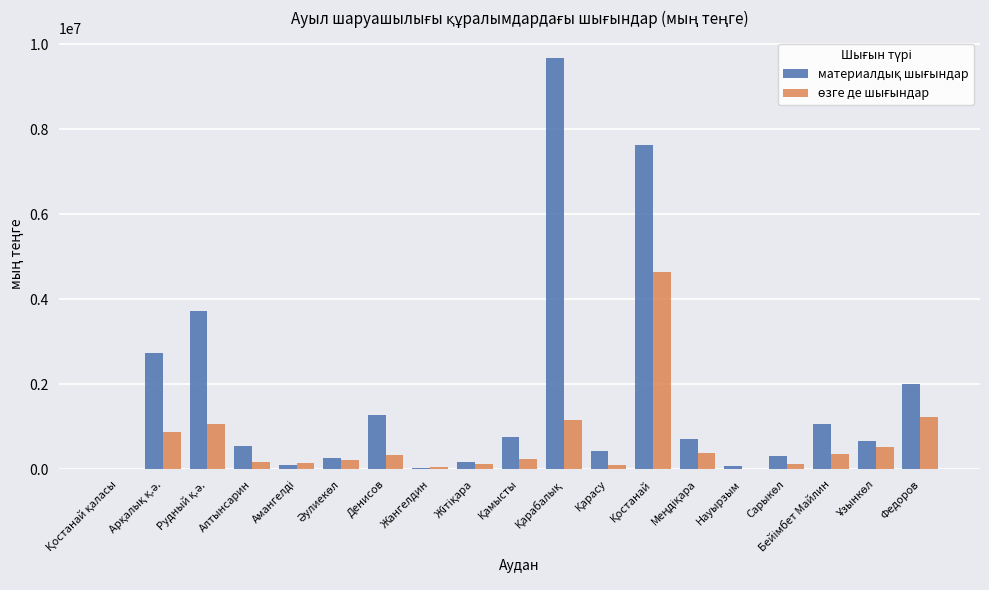

What is the maximum value shown in the chart?

9671534